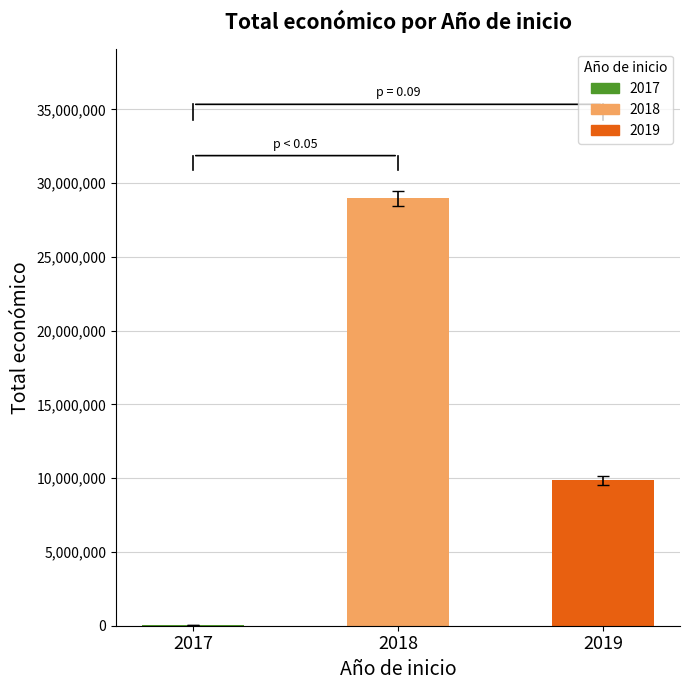

Is it true that the value at 2019 is 9847932?

True